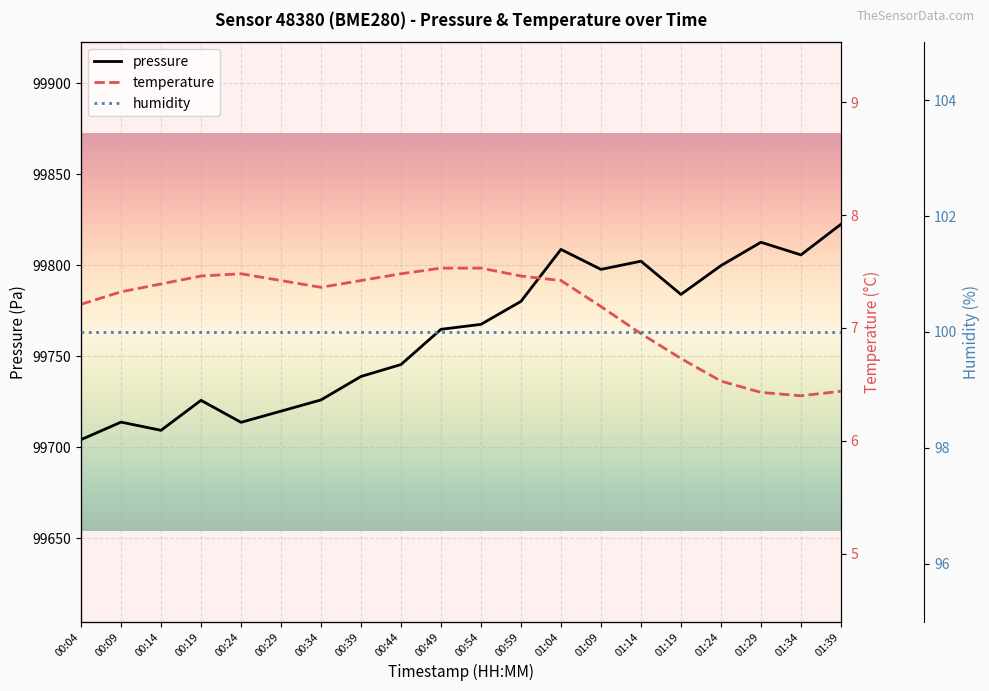

At which label does pressure first exceed 99767?

00:54